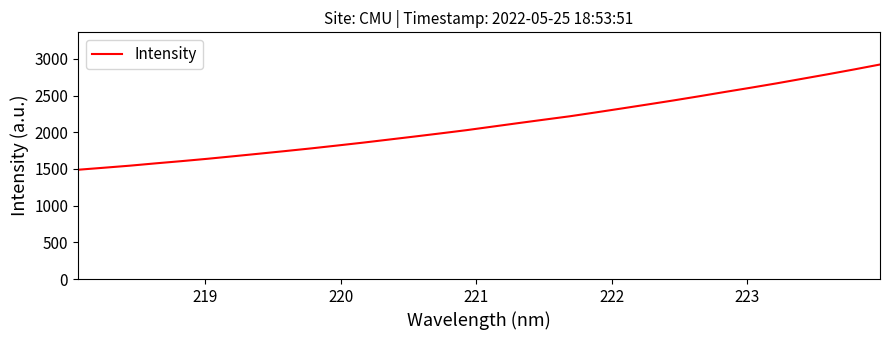

What is the maximum value shown in the chart?

2924.3